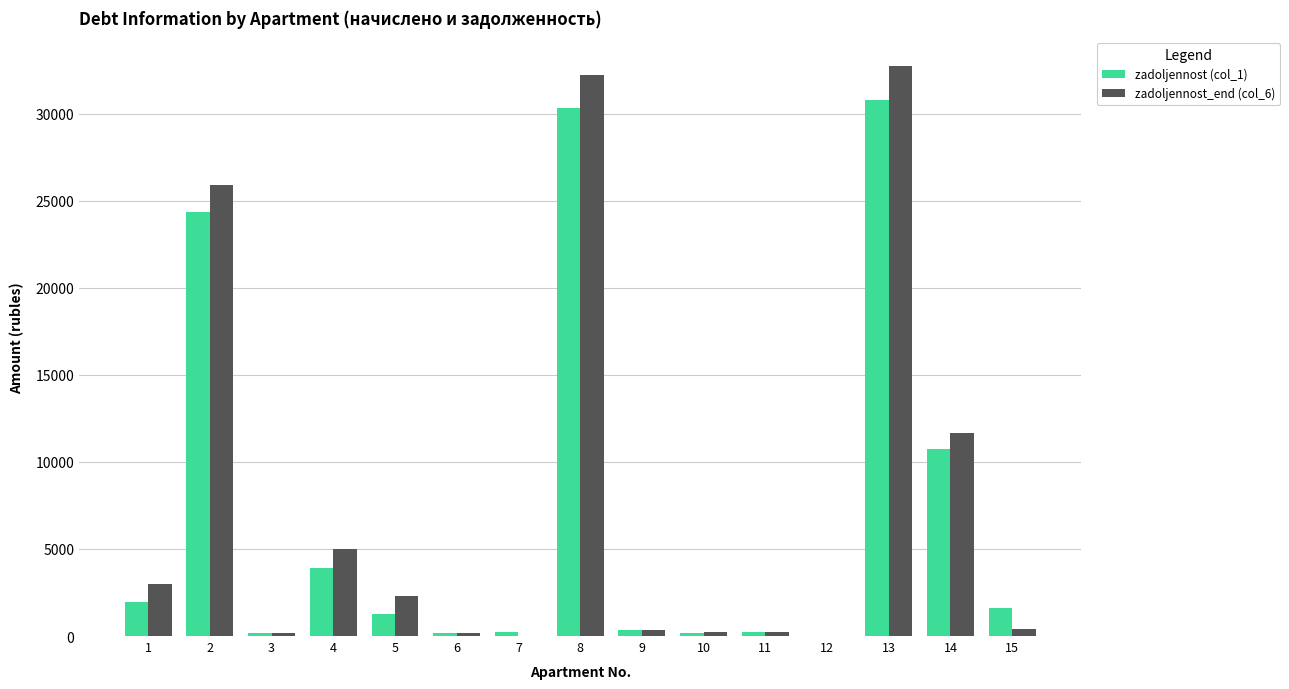

The zadoljennost (col_1) series shows 30308.7 at 8. True or false?

True